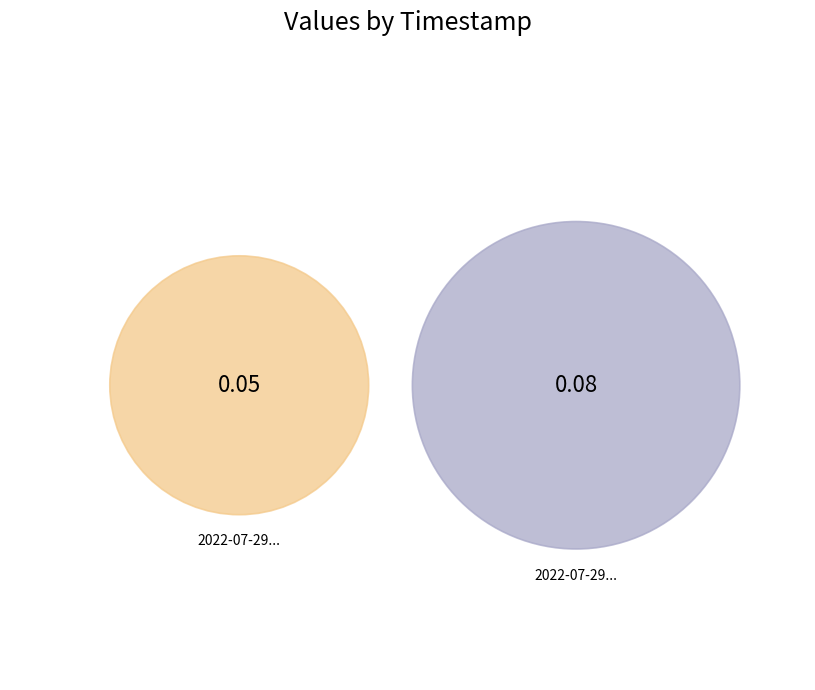

What is the largest slice in the pie chart?

2022-07-29T12:46:42.240Z